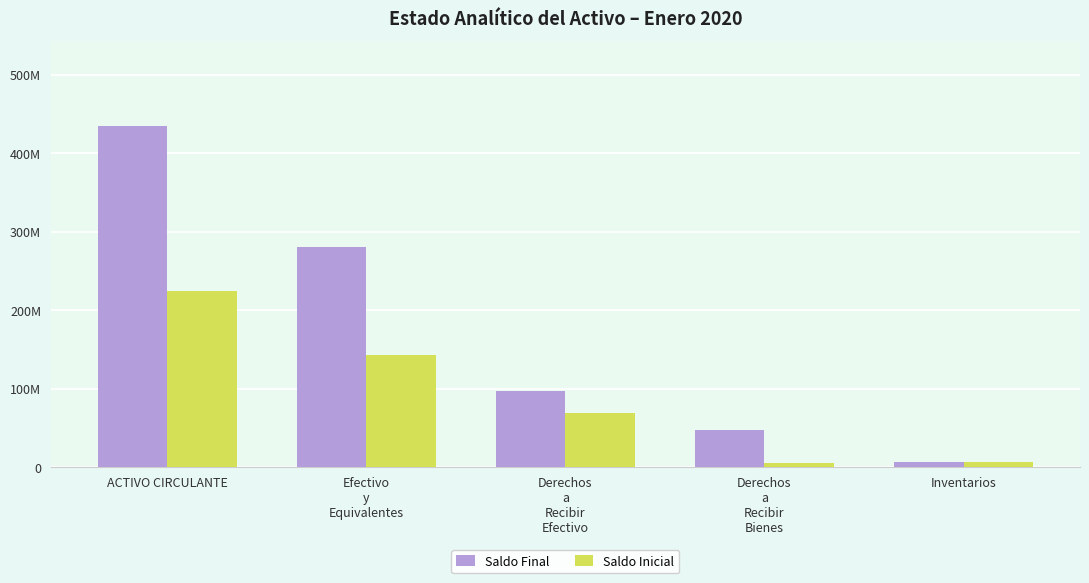

What value does the Saldo Final series have at Inventarios?

6923869.8